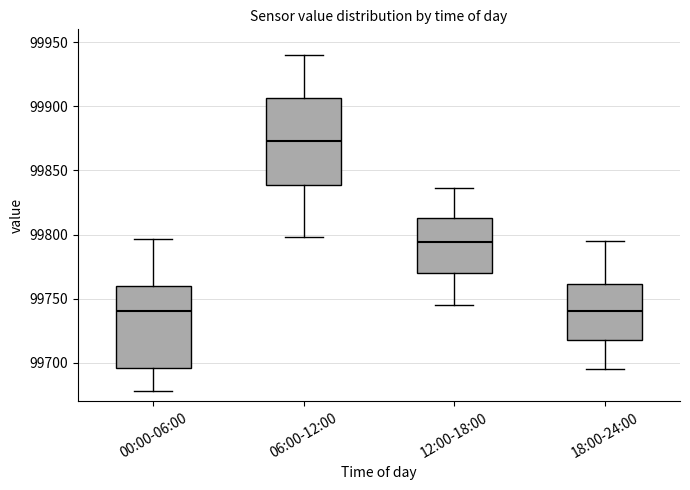

Where is the upper edge of the box for 12:00-18:00 on the y-axis? The values are not printed on the chart, so give them approximately, as read against the axis.

99815